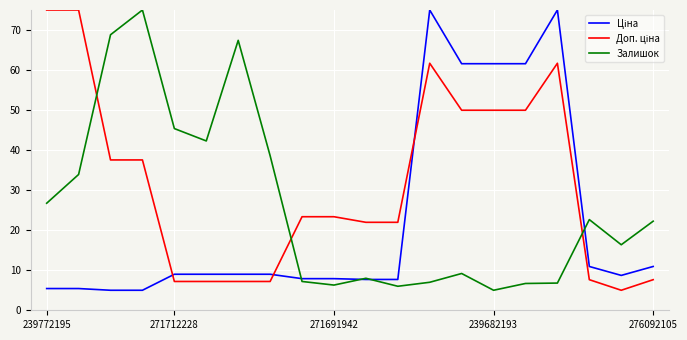

What is the highest value of the Залишок series?

75.0